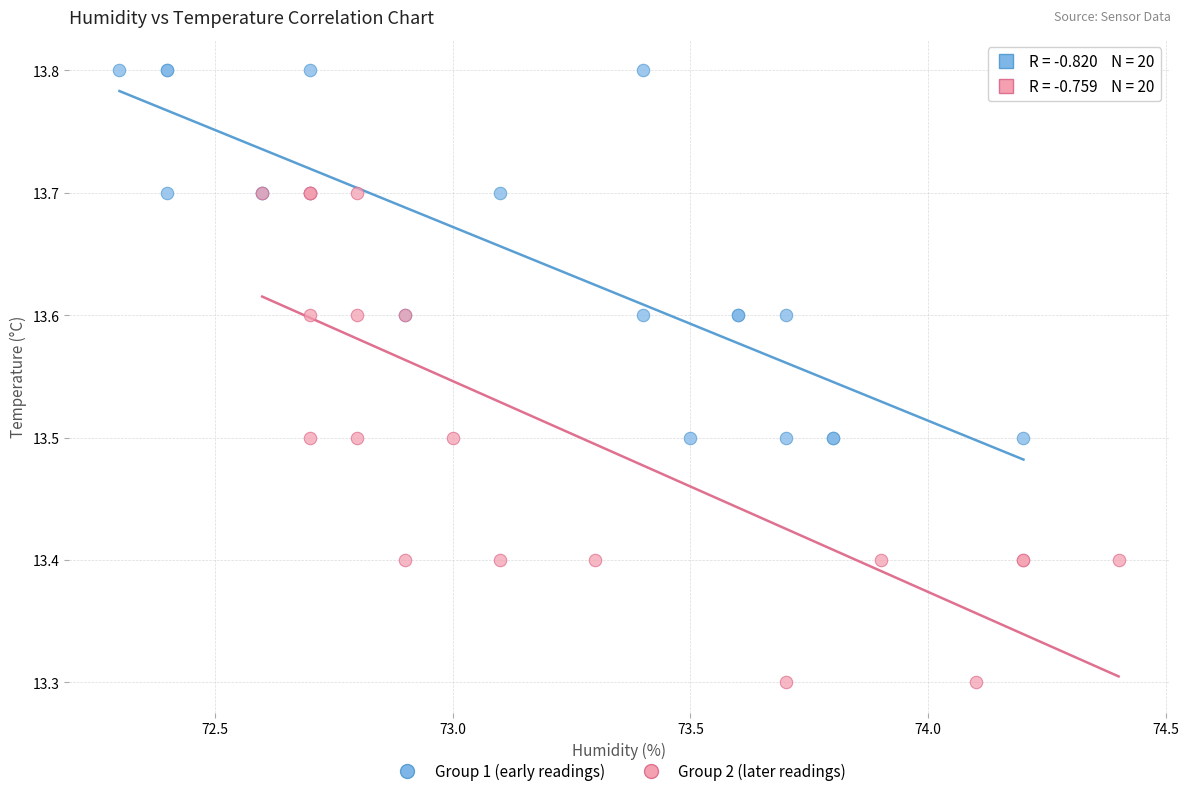

Which series reaches the maximum Y coordinate?

Group 1 (early readings)